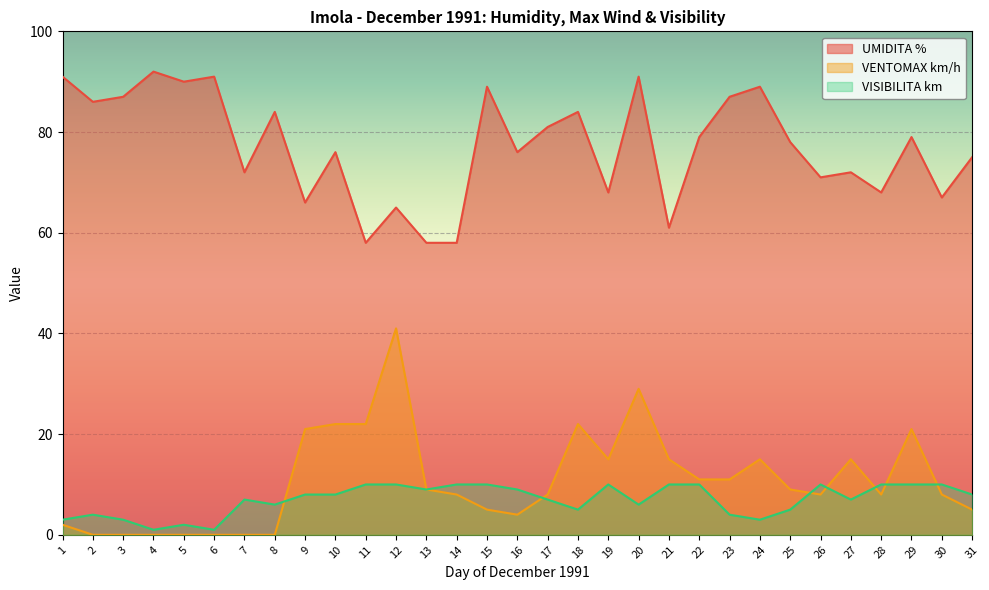

What is the sum of the UMIDITA % values at 27 and 28?

140